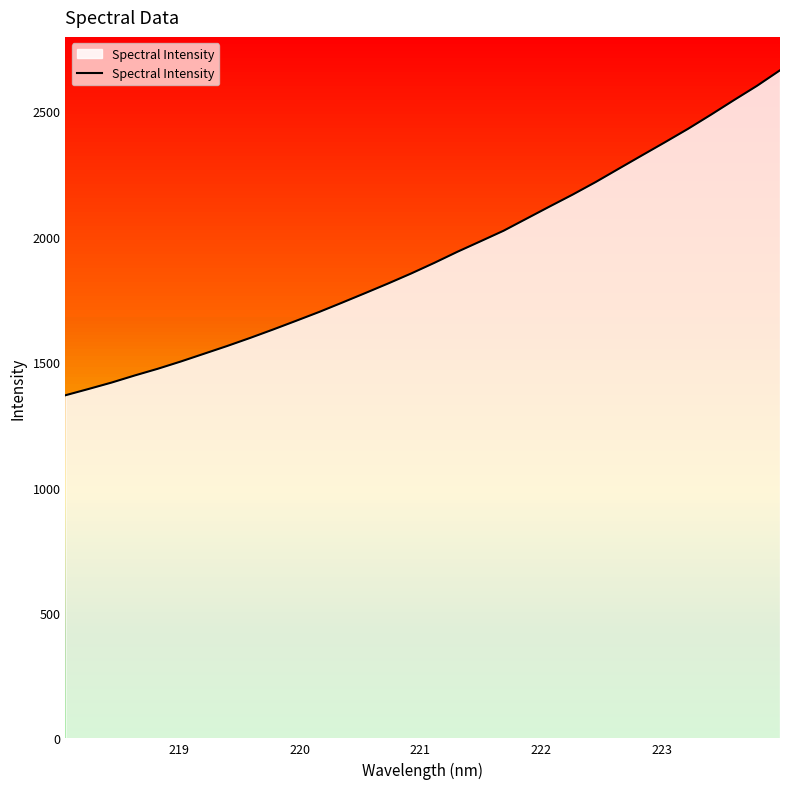

Reading left to right, transcribe all the data shown in this chart.

1367.7	1392.7	1418.3	1446.5	1473.2	1502.2	1533.0	1563.8	1596.1	1629.8	1664.5	1699.8	1737.2	1775.1	1813.7	1853.6	1895.8	1939.9	1981.6	2023.6	2072.0	2120.3	2167.8	2217.9	2270.9	2323.7	2376.1	2429.5	2486.0	2544.2	2601.2	2663.2